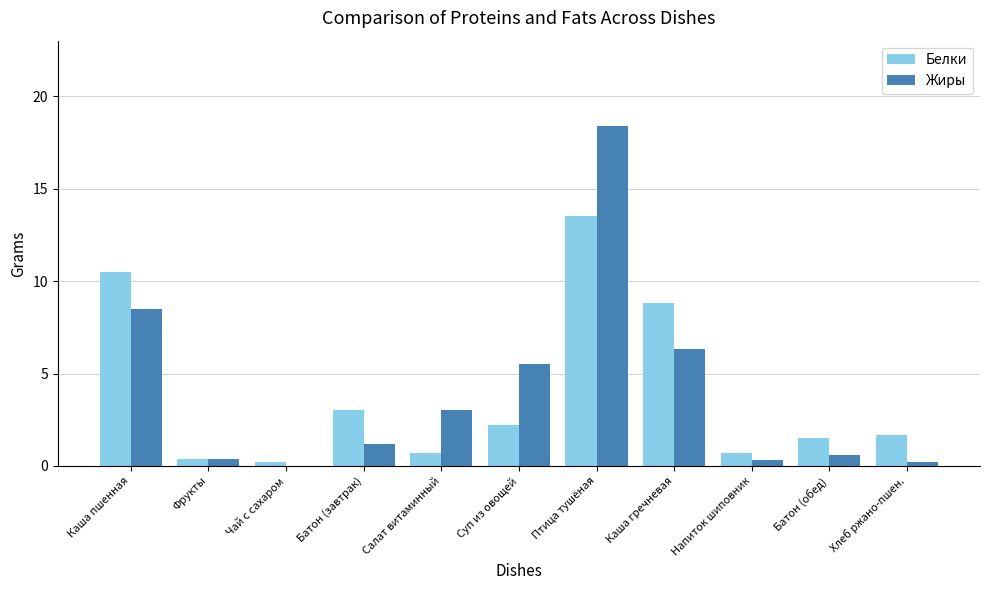

What are all the series names shown in the legend?

Белки, Жиры